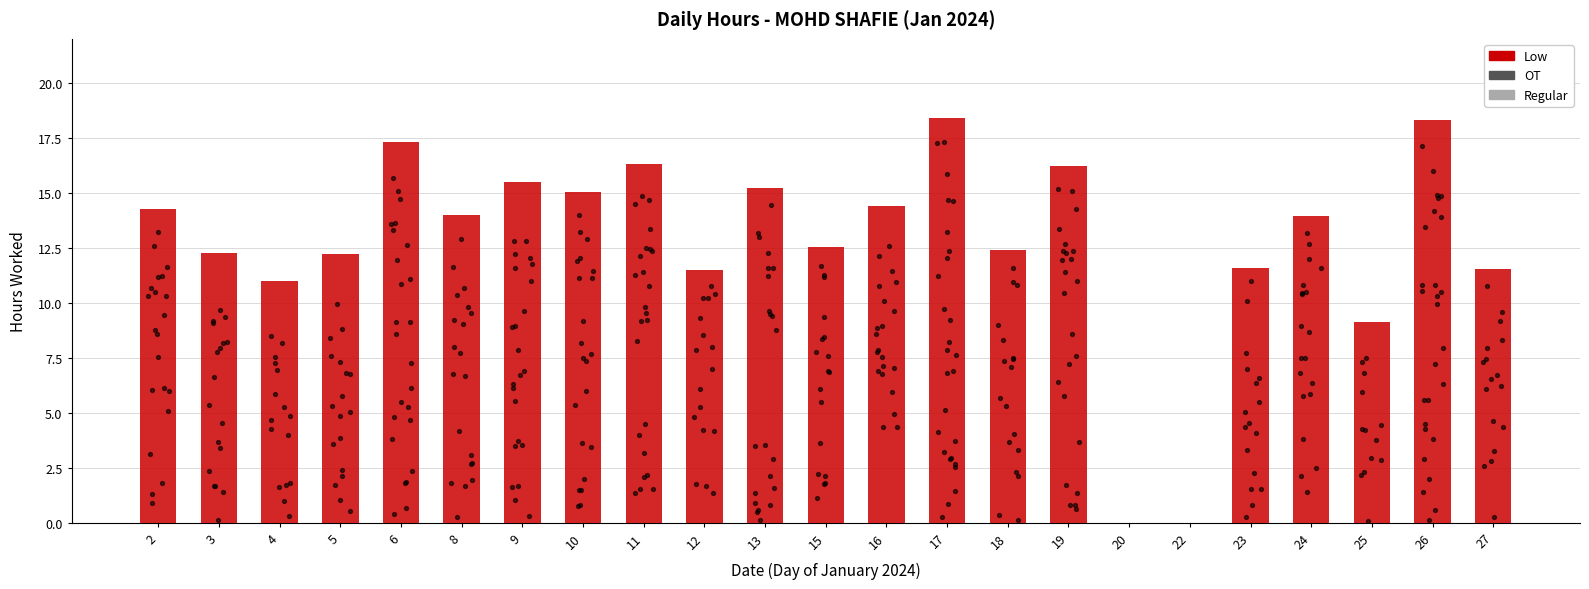

What is the change in value from 2 to 9?

+1.2